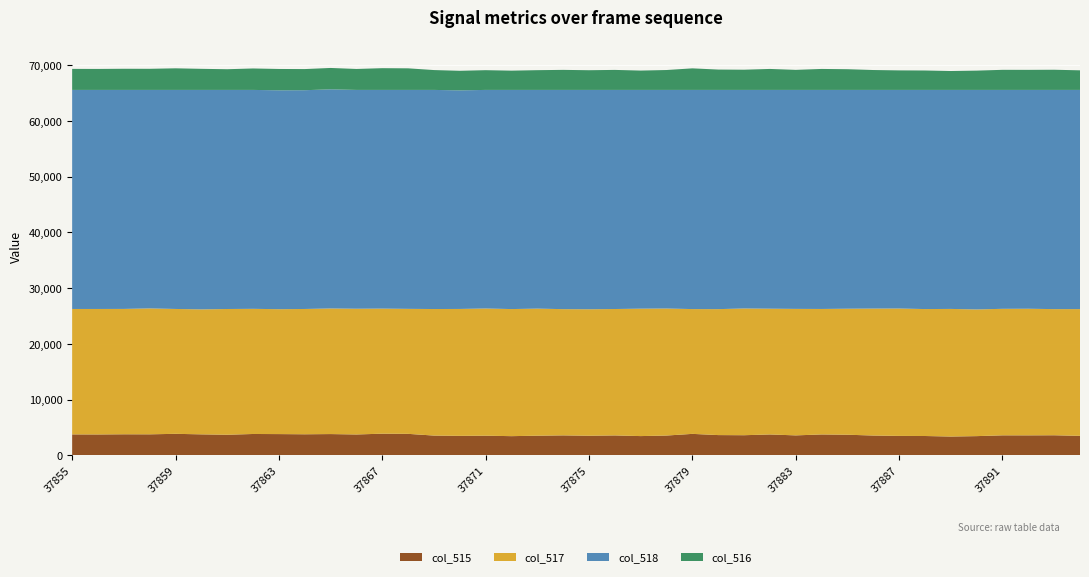

What is the total value across all series at 37855?

69305